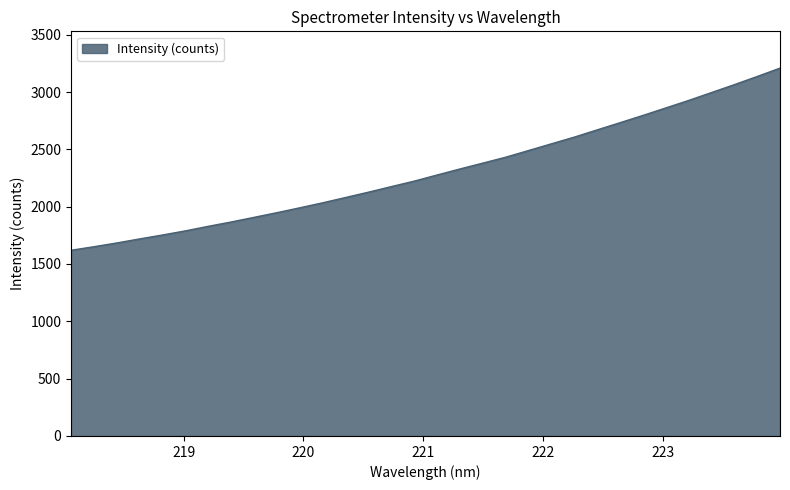

What is the average value?

2307.6